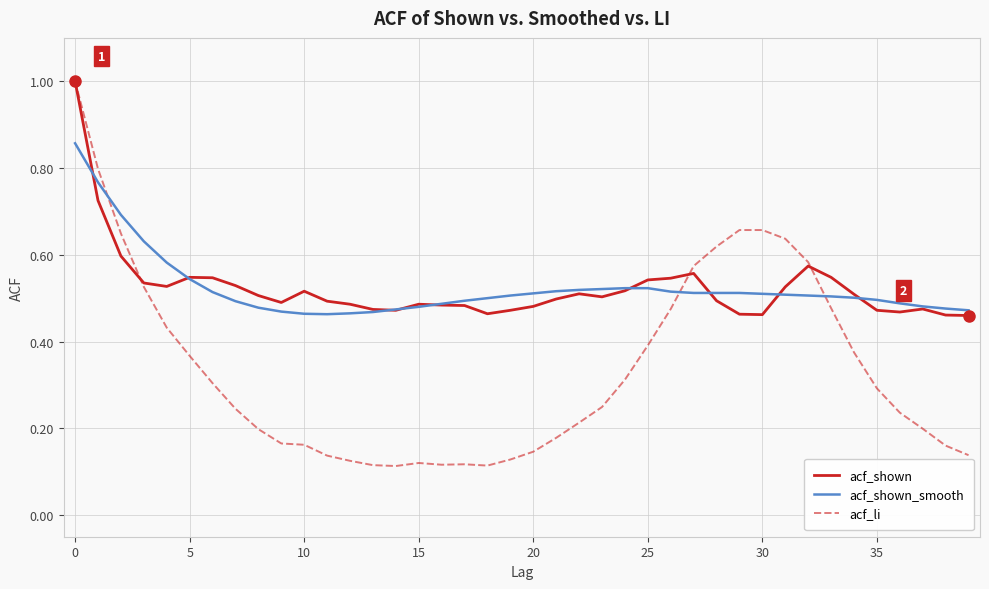

Is this an area chart (filled region under the line)?

No